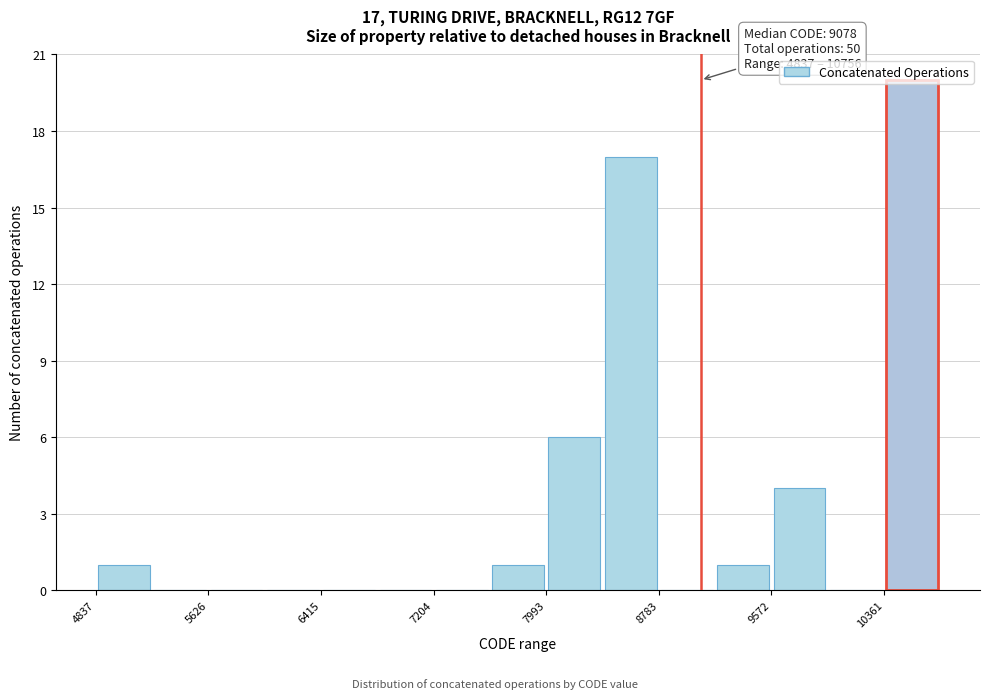

Around what value on the x-axis is the tallest bar? Give the approximate position of its centre, as read against the axis.

10600